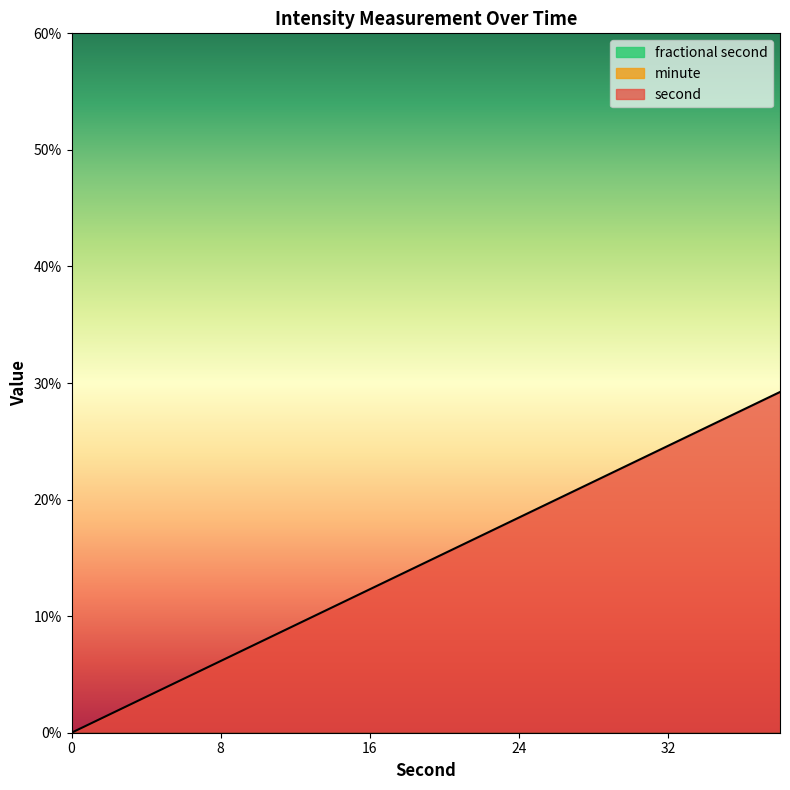

At how many categories does at least one series exceed 30?

4